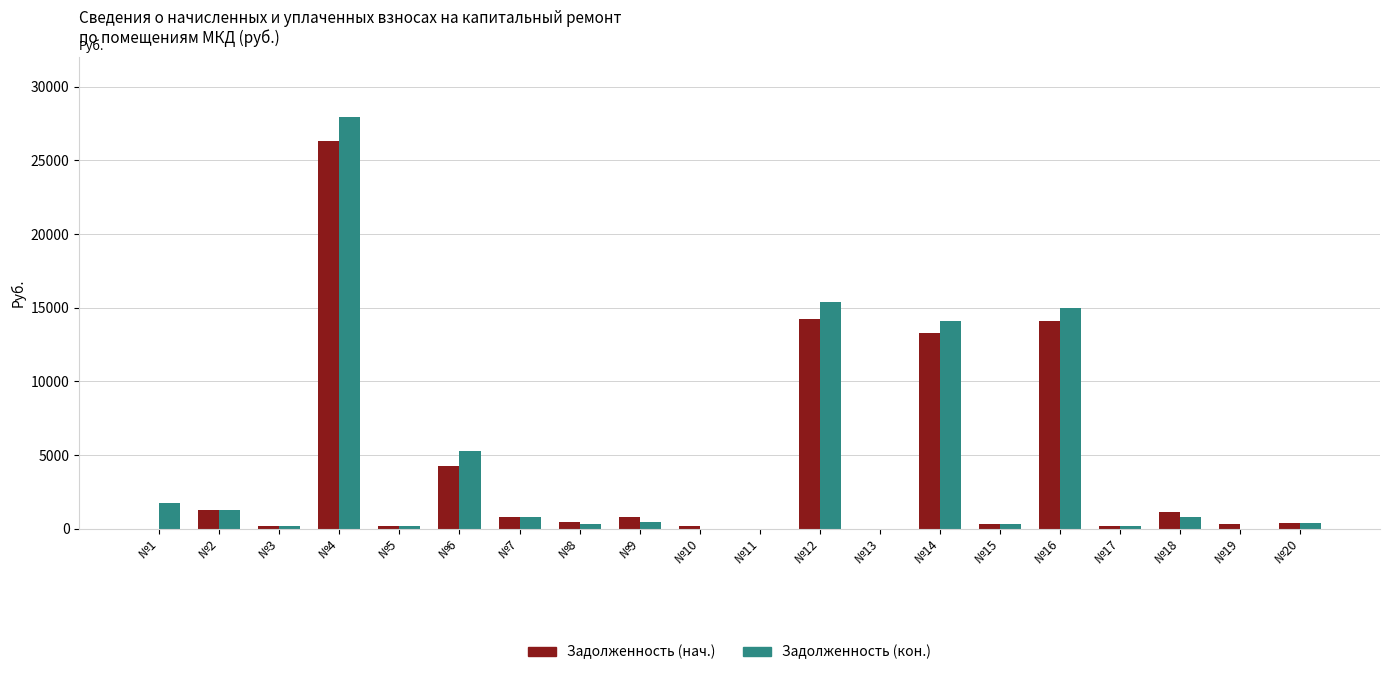

At which category is the sum across all series the highest?

№4